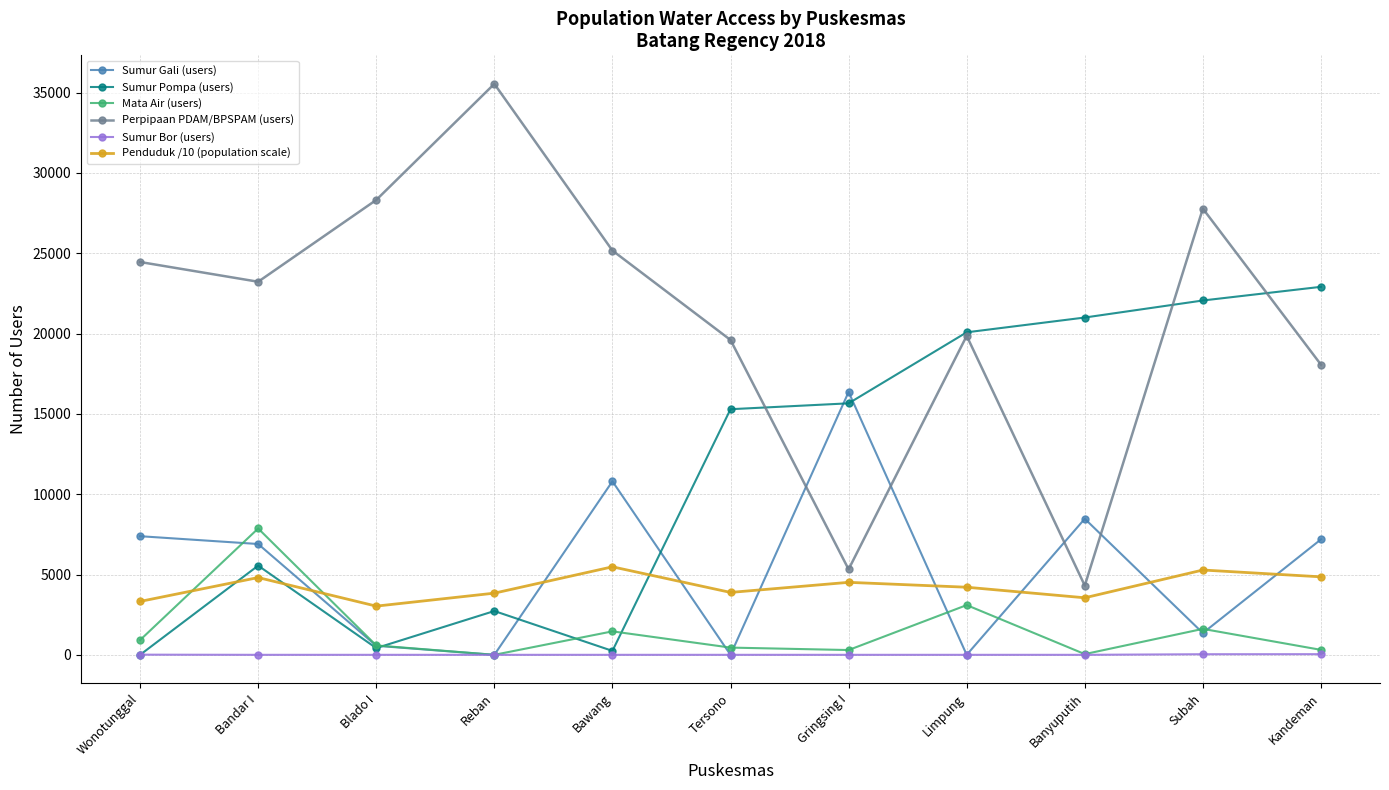

The Sumur Pompa (users) series shows 37581.5 at Subah. True or false?

False